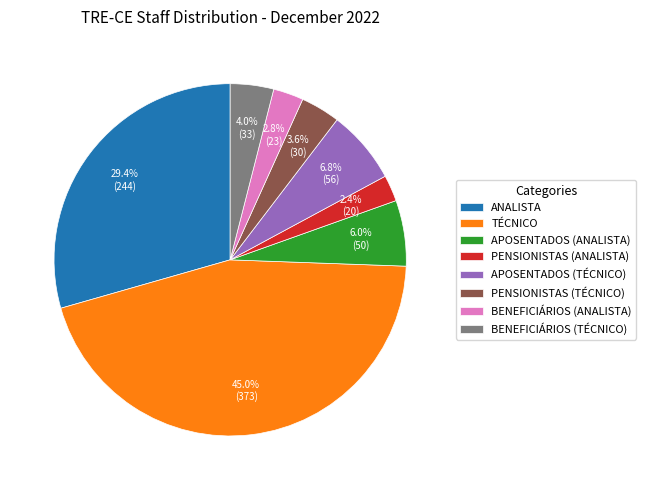

What is the largest slice in the pie chart?

TÉCNICO